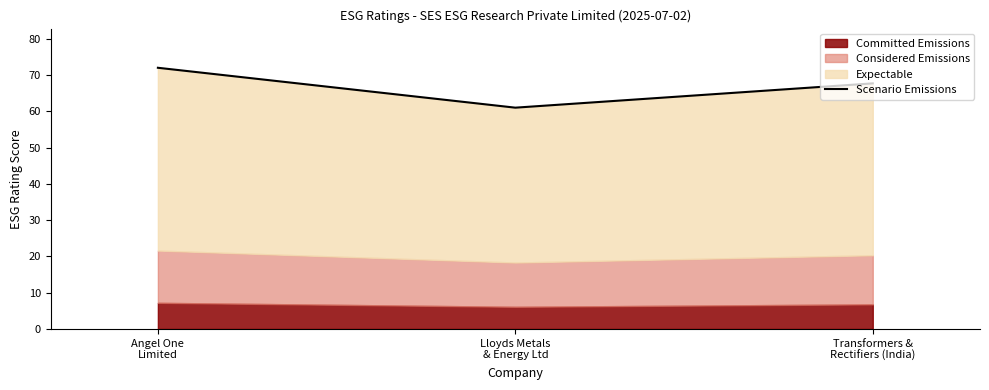

Where does the data first go above 67?

Angel One
Limited